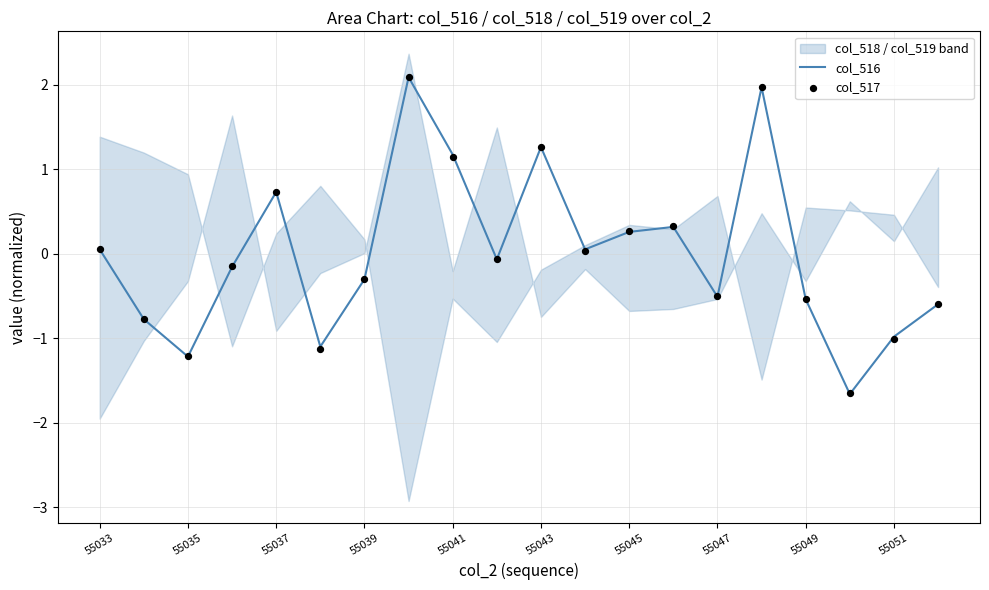

Which series has the largest total across all categories?

col_517